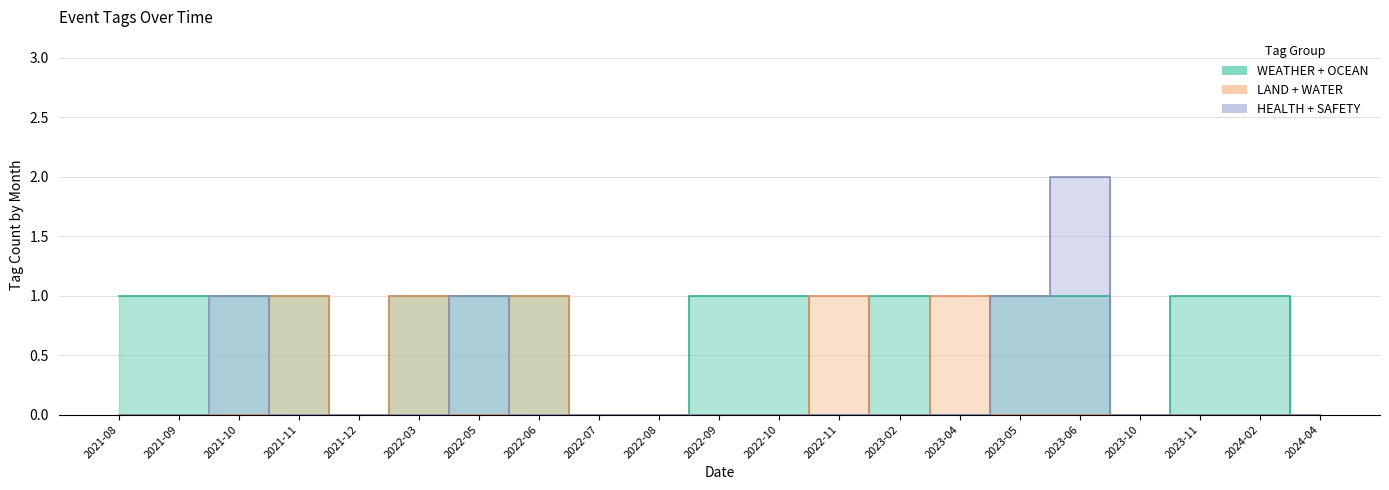

What is the sum of all WATER values?

5